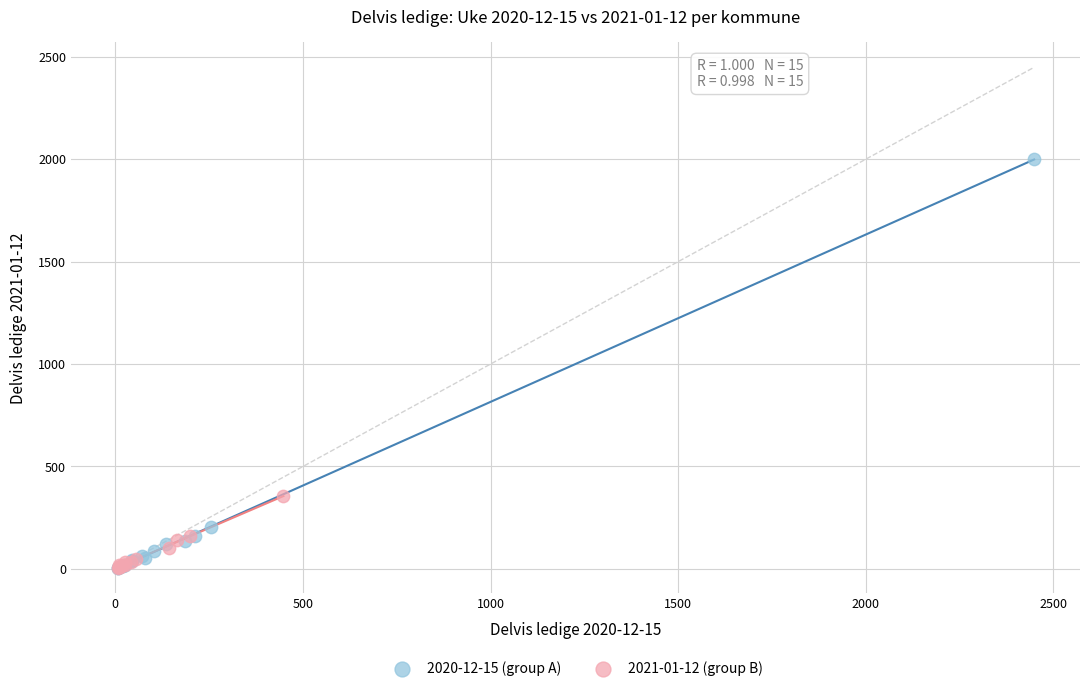

What are all the series names shown in the legend?

2020-12-15 (group A), 2021-01-12 (group B)